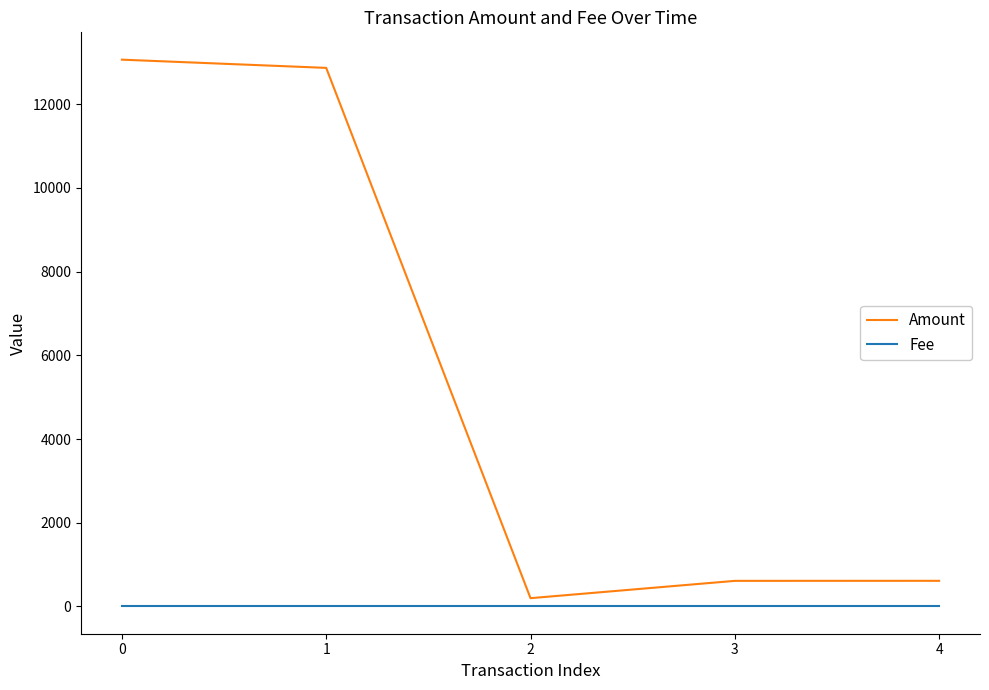

Which series has the largest range (max minus min)?

Amount